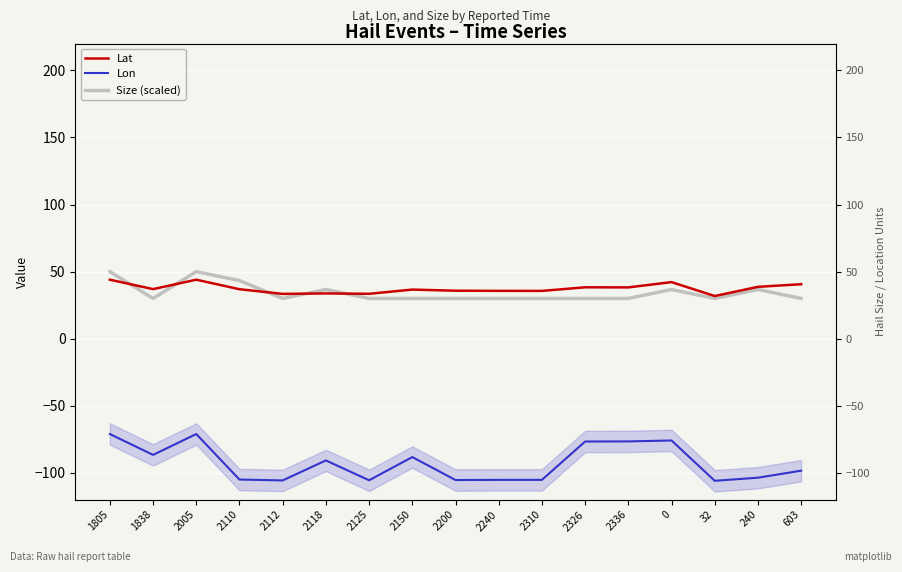

Reading right to left, transcribe all the data shown in this chart.

Lat: 40.6	38.7	31.8	42.2	38.2	38.3	35.6	35.7	35.8	36.6	33.5	33.7	33.4	36.9	44.0	37.0	44.0
Lon: -98.4	-103.6	-105.9	-75.9	-76.6	-76.6	-105.2	-105.2	-105.3	-88.2	-105.5	-90.7	-105.6	-105.0	-71.1	-86.6	-71.1
Size (scaled): 30.0	36.7	30.0	36.7	30.0	30.0	30.0	30.0	30.0	30.0	30.0	36.7	30.0	43.3	50.0	30.0	50.0